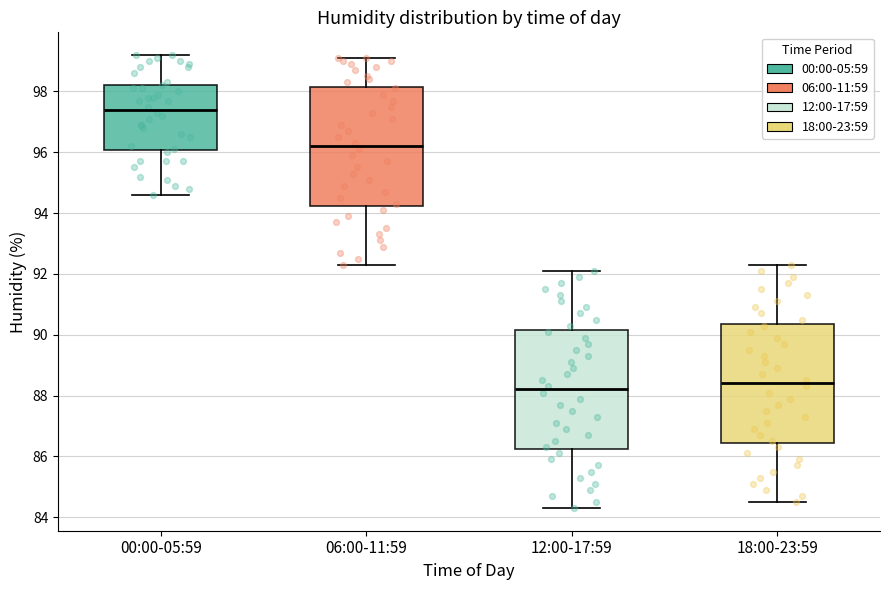

Reading left to right, read every box against the y-axis: the position of its median line, the range the box covers, and the ends of its whiskers. The values are not printed on the chart, so give them approximately, as read against the axis.

00:00-05:59: median 97.4, box 96.0 to 98.2, whiskers 94.6 to 99.2
06:00-11:59: median 96.2, box 94.2 to 98.2, whiskers 92.4 to 99.2
12:00-17:59: median 88.2, box 86.2 to 90.2, whiskers 84.4 to 92.2
18:00-23:59: median 88.4, box 86.4 to 90.4, whiskers 84.6 to 92.4